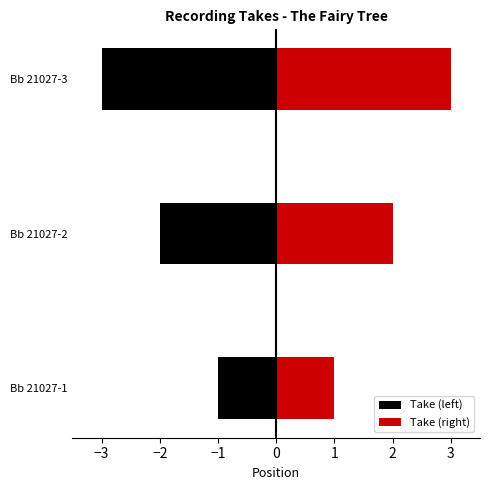

Which series changed the most between Bb 21027-1 and Bb 21027-3?

Take (left)